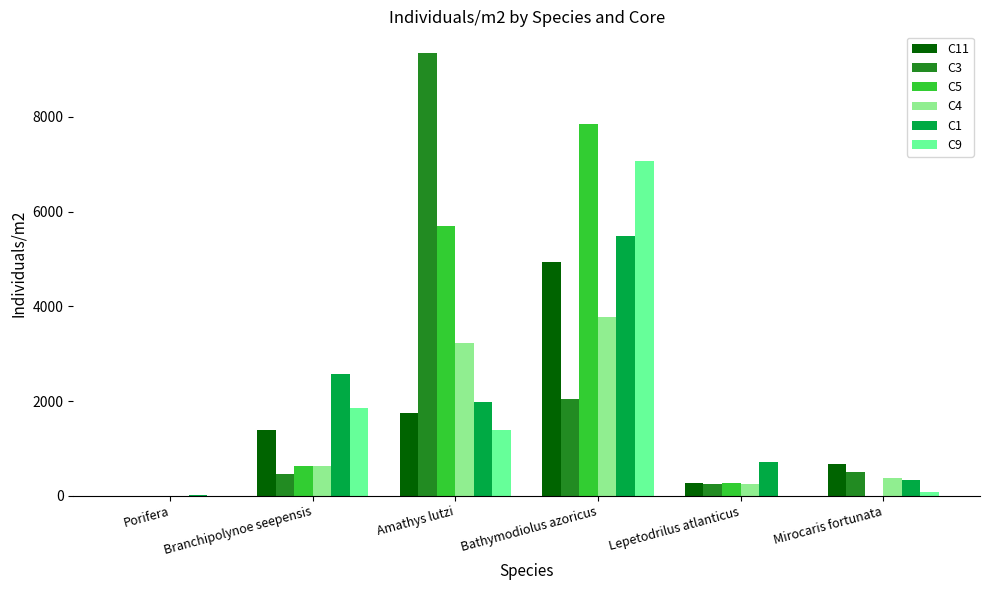

What is the sum of the C9 values at Mirocaris fortunata and Porifera?

77